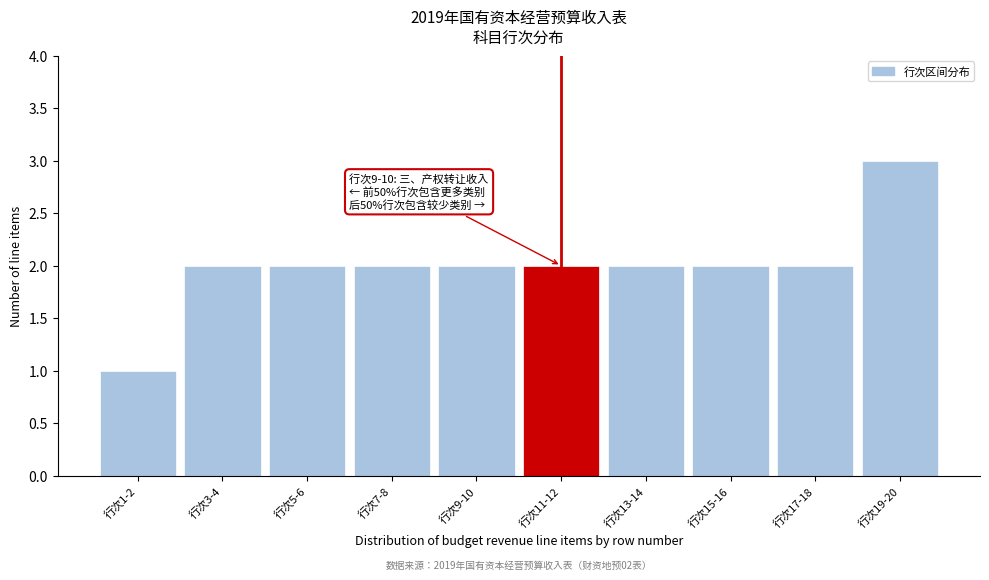

Reading right to left, transcribe all the data shown in this chart.

3	2	2	2	2	2	2	2	2	1